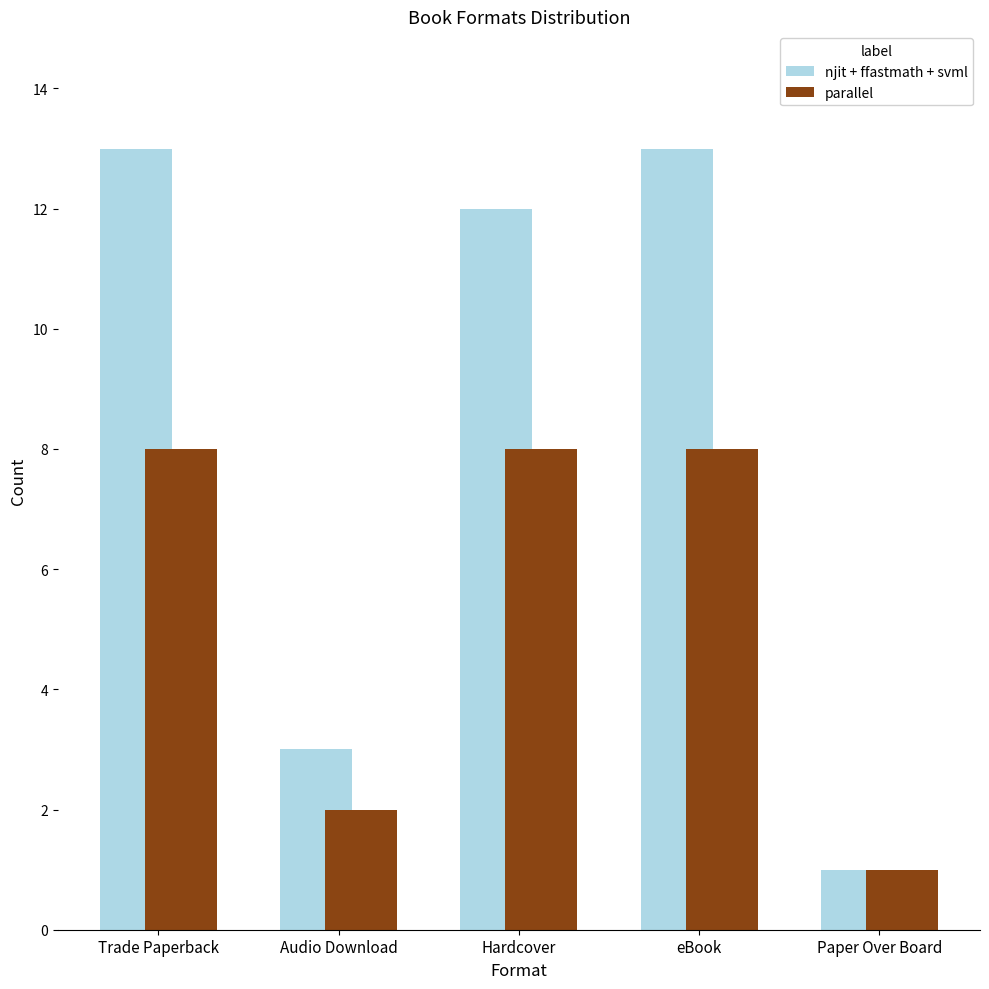

Which series has the largest total across all categories?

njit + ffastmath + svml